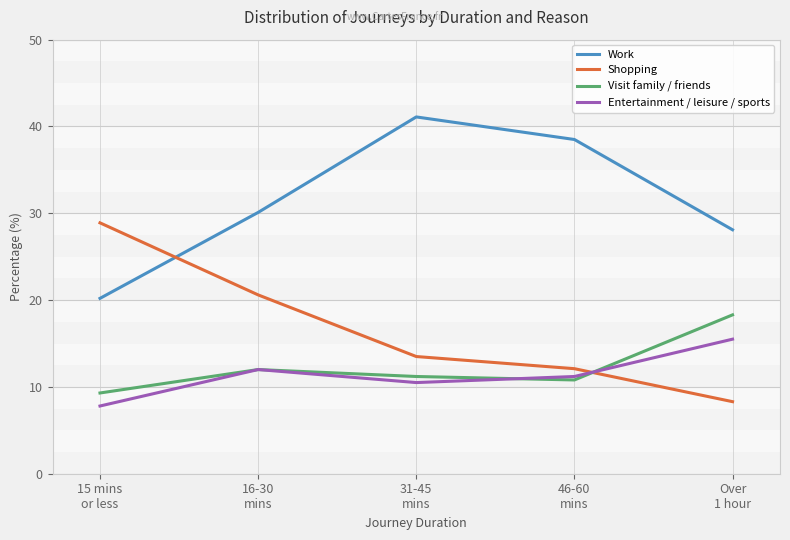

Does the chart display data point markers on the line(s)?

Yes